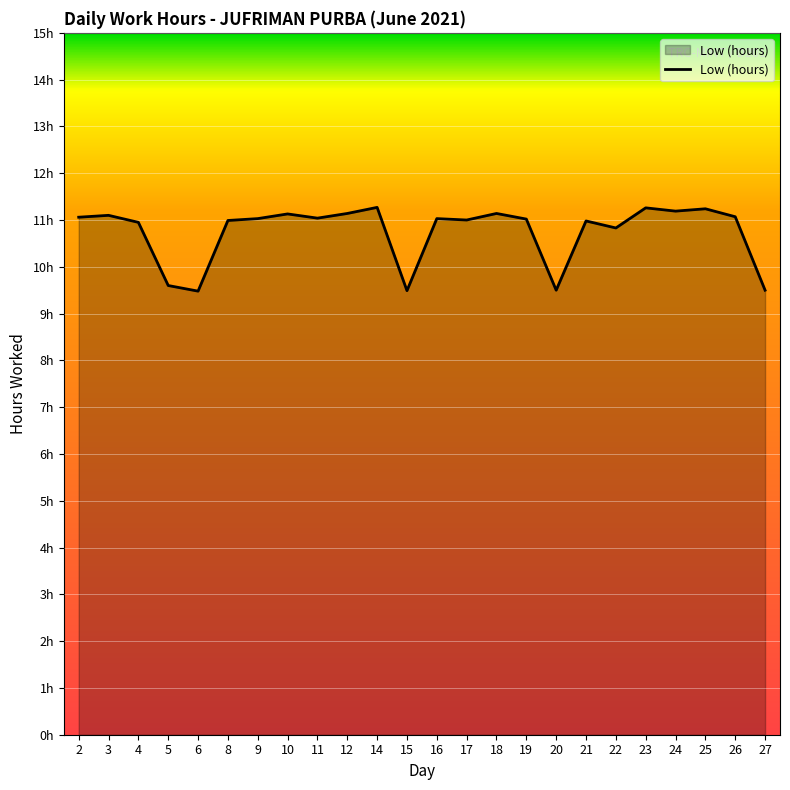

List the labels in order of value, smallest first.

6, 15, 20, 27, 5, 22, 4, 21, 8, 17, 19, 9, 16, 11, 2, 26, 3, 10, 12, 18, 24, 25, 23, 14